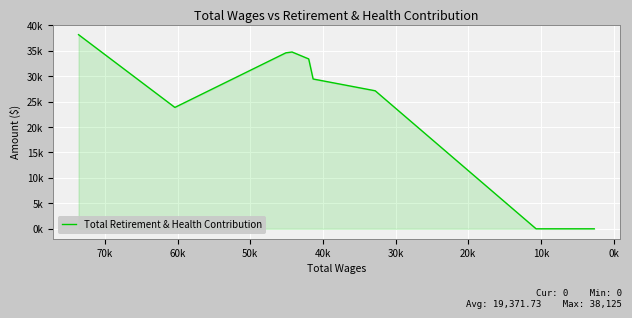

What is the value of the 5th point from the left?

33360